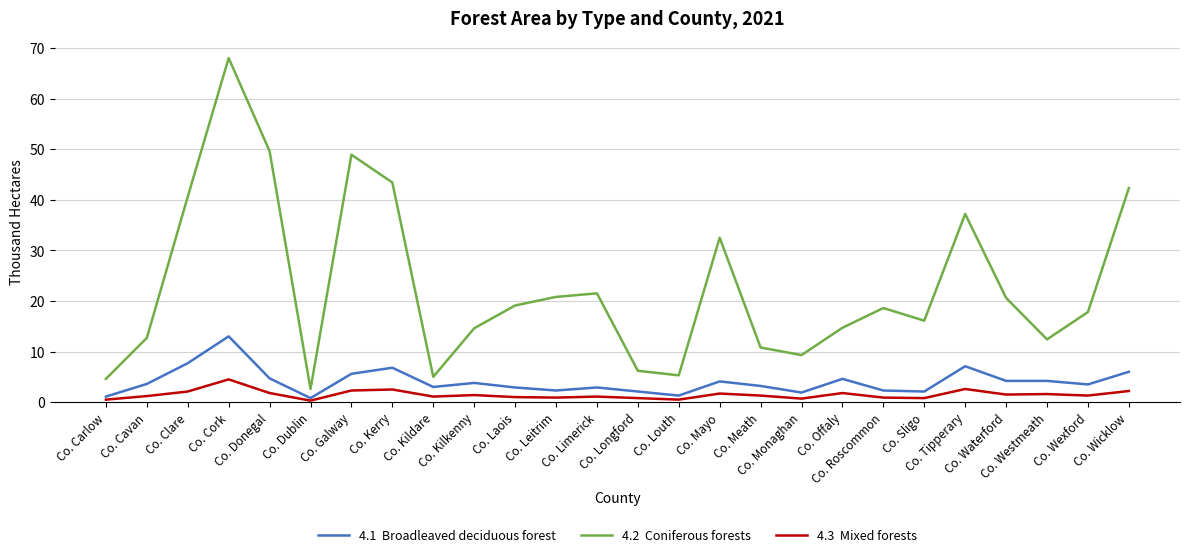

What is the maximum value shown in the chart?

68.0